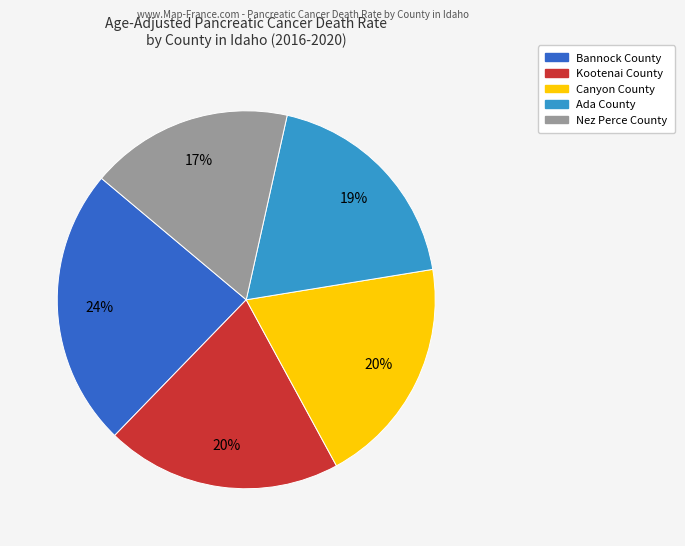

Is it true that Nez Perce County is 17% of the pie?

True